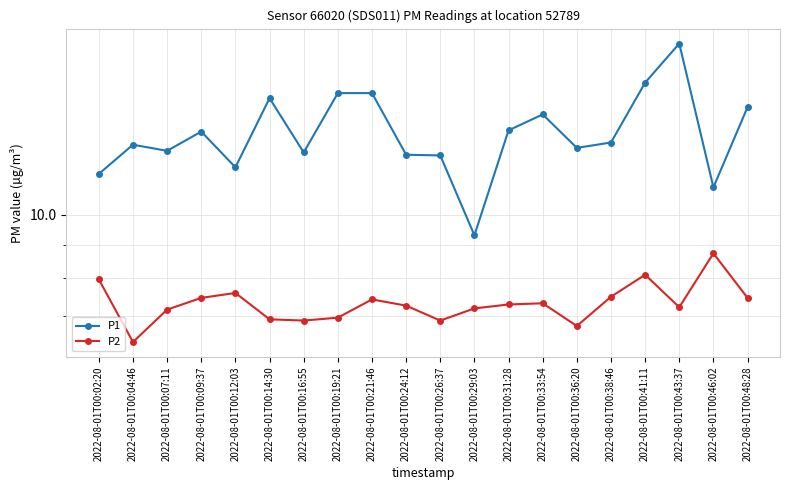

At which category does the chart reach its peak across all series?

2022-08-01T00:43:37